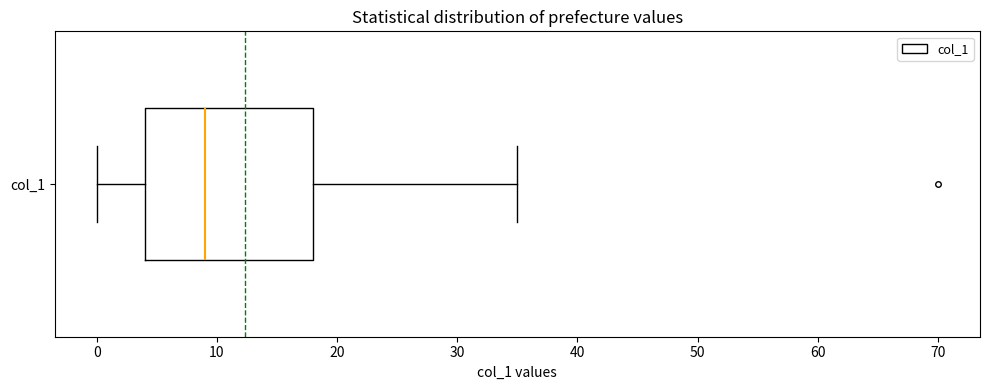

Where does the right whisker of the box for col_1 end on the x-axis? The values are not printed on the chart, so give them approximately, as read against the axis.

35